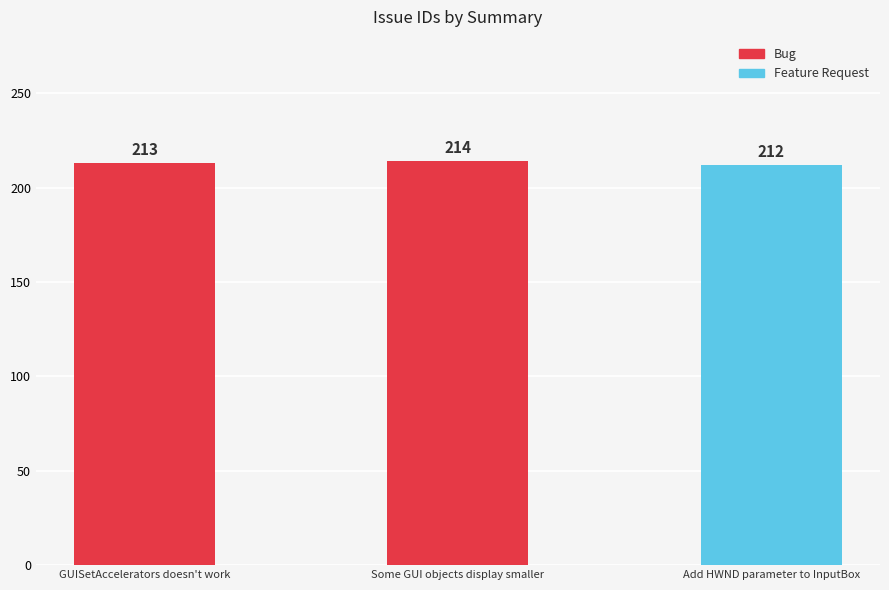

Rank the categories by value from highest to lowest.

Some GUI objects display smaller, GUISetAccelerators doesn't work, Add HWND parameter to InputBox